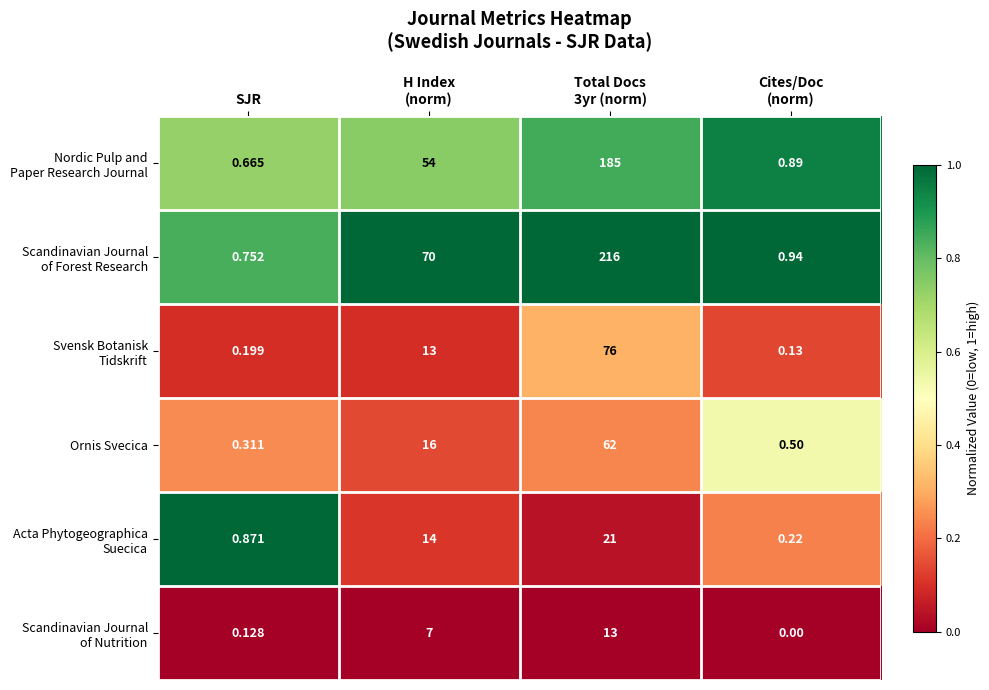

How many values in the Ornis Svecica series are below 16?

2